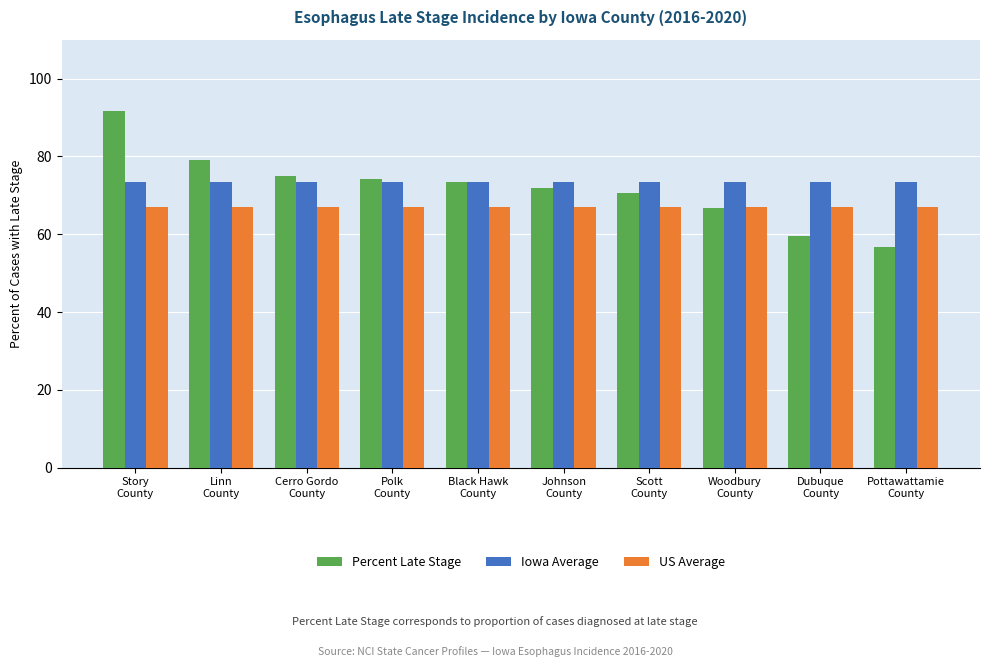

The value of Iowa Average at Woodbury
County is 73.5. True or false?

True